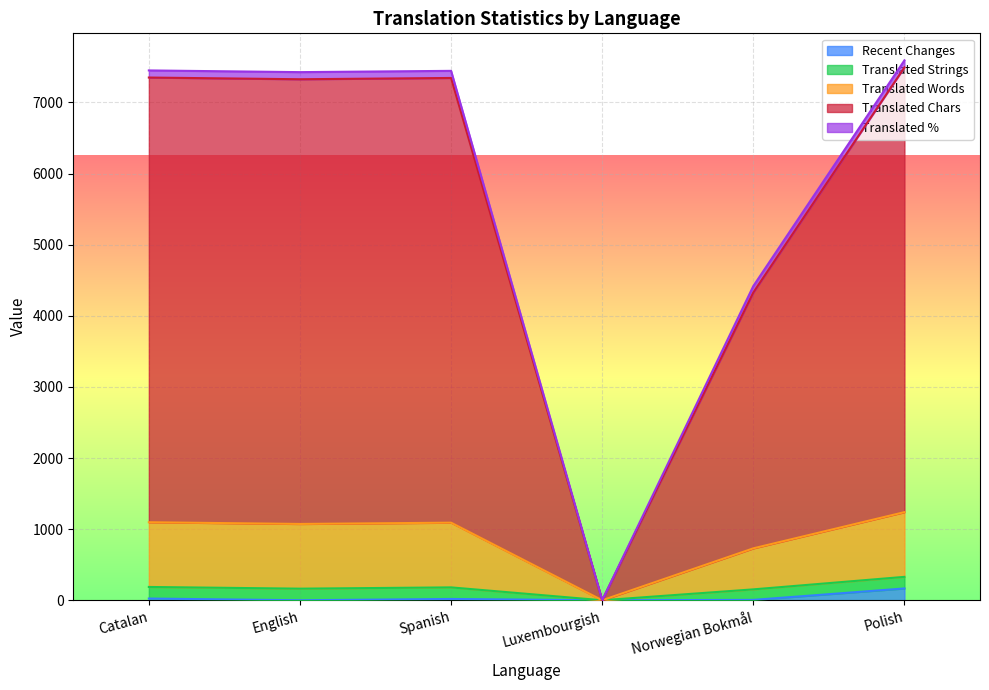

What are all the series names shown in the legend?

Recent Changes, Translated Strings, Translated Words, Translated Chars, Translated %